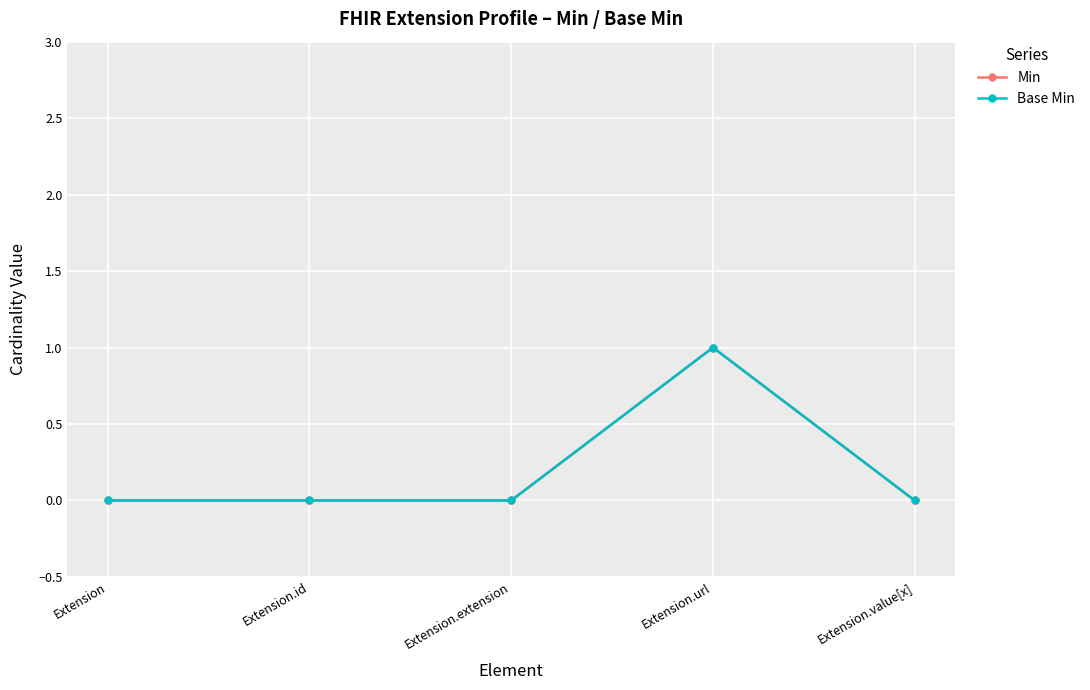

In Base Min, how many points are higher than both neighbors (excluding endpoints)?

1